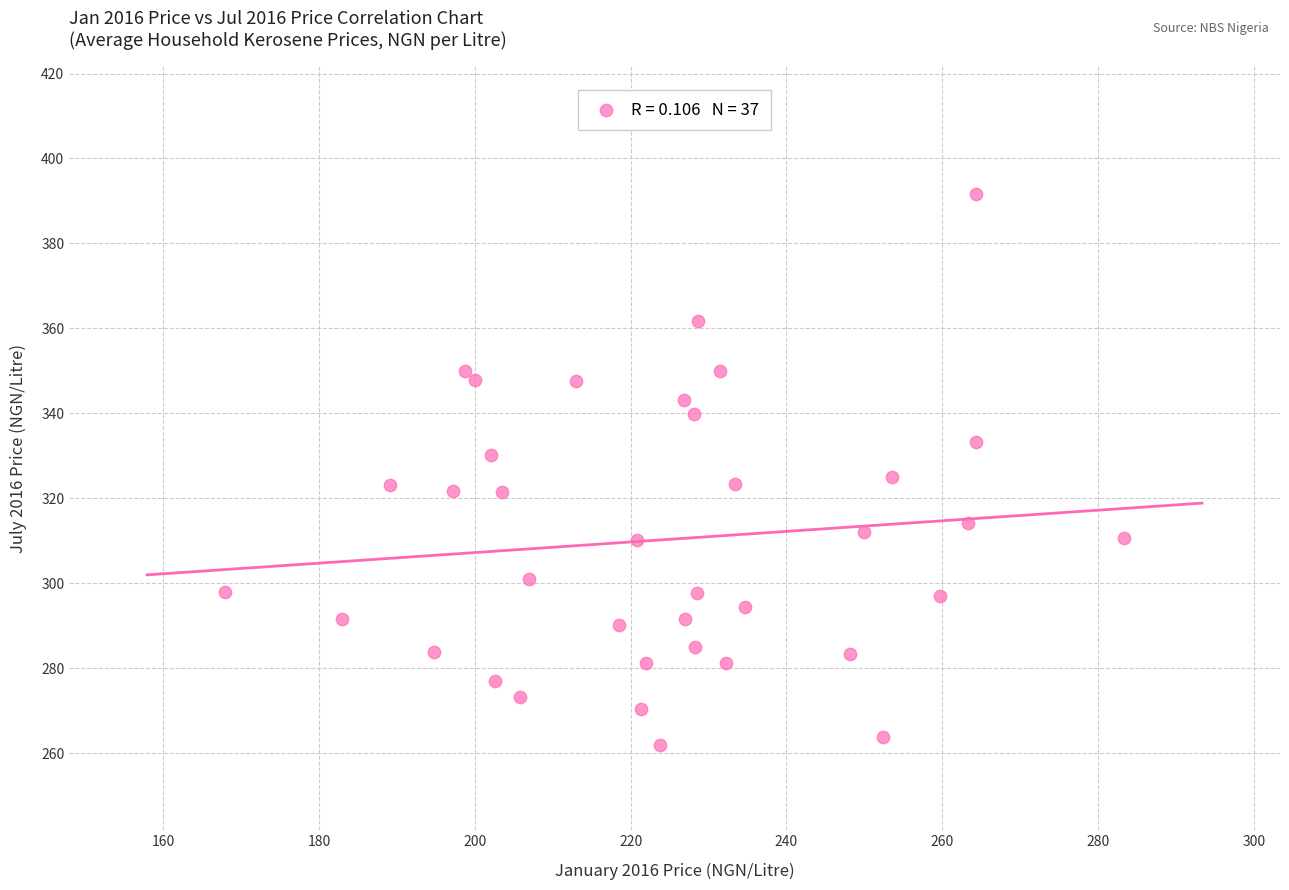

What is the range of X values (max minus min)?

115.4